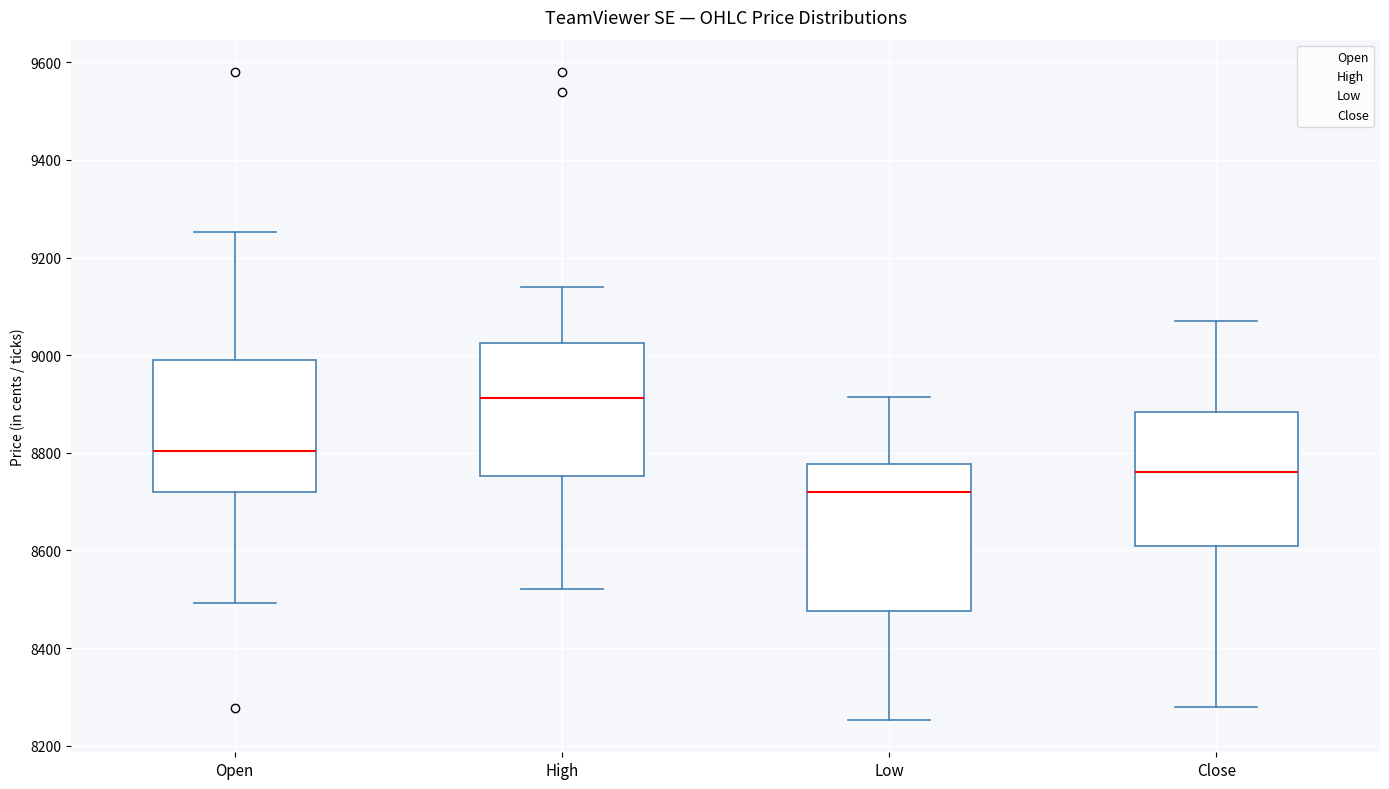

Reading left to right, transcribe this box plot: for each box, give where its median line is, the range the box spans, and where its two whiskers end, as read against the y-axis. The values are not printed on the chart, so give them approximately, as read against the axis.

Open: median 8800, box 8720 to 8980, whiskers 8500 to 9260
High: median 8920, box 8760 to 9020, whiskers 8520 to 9140
Low: median 8720, box 8480 to 8780, whiskers 8260 to 8920
Close: median 8760, box 8600 to 8880, whiskers 8280 to 9080